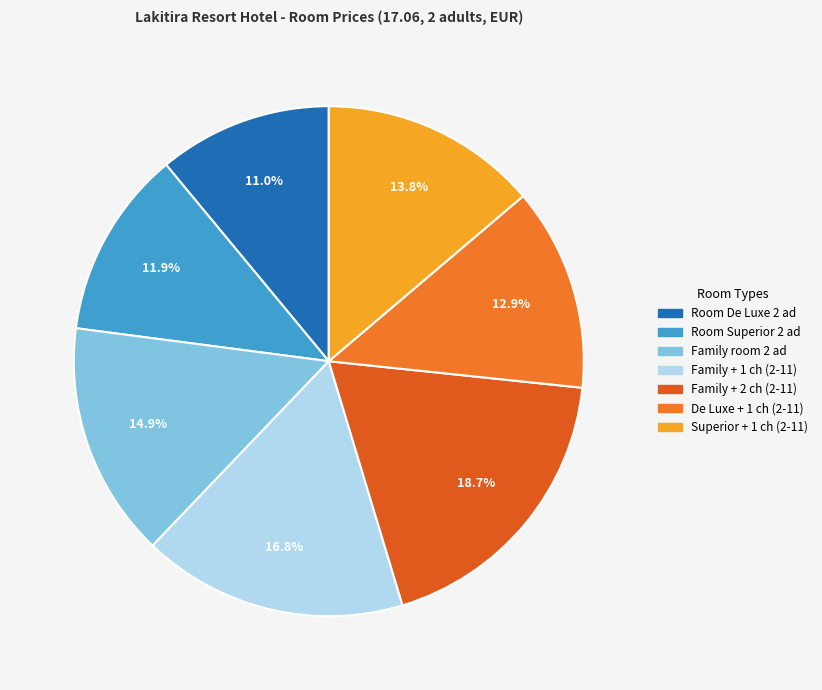

Count the number of slices in the pie.

7